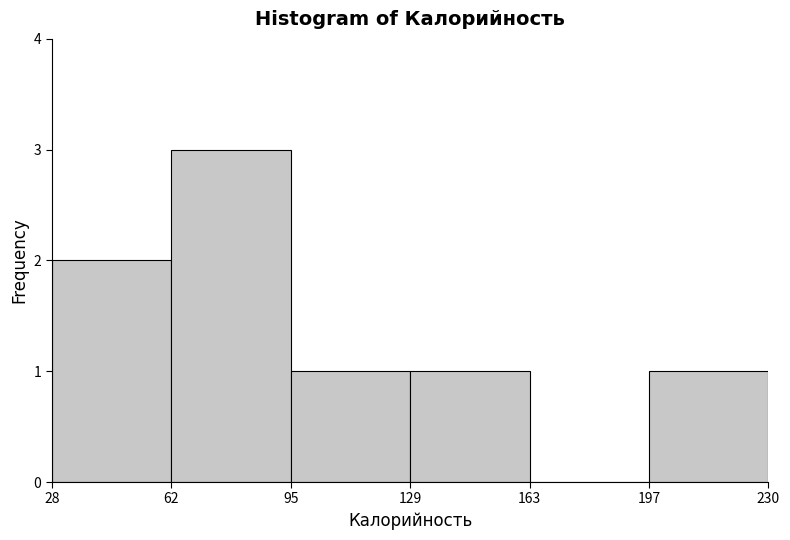

Reading left to right, transcribe this chart: for each bar, give the range it covers on the x-axis and its height. The values are not printed on the chart, so give them approximately, as read against the axis.

28 to 62: 2
62 to 95: 3
95 to 129: 1
129 to 163: 1
163 to 197: 0
197 to 230: 1